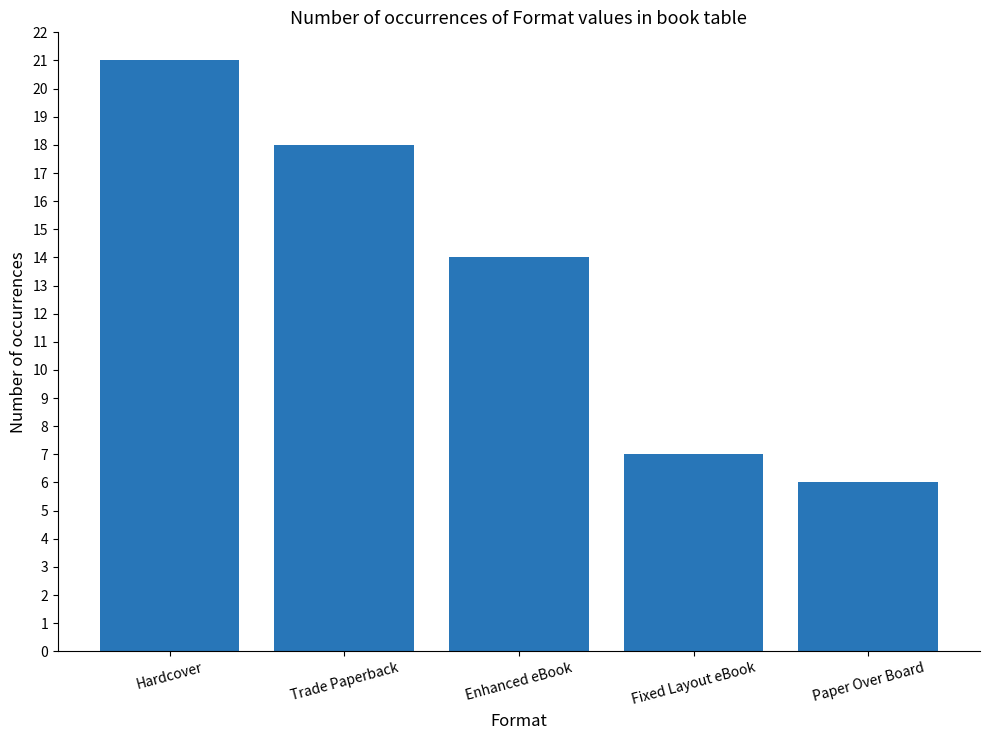

Rank the categories by value from lowest to highest.

Paper Over Board, Fixed Layout eBook, Enhanced eBook, Trade Paperback, Hardcover